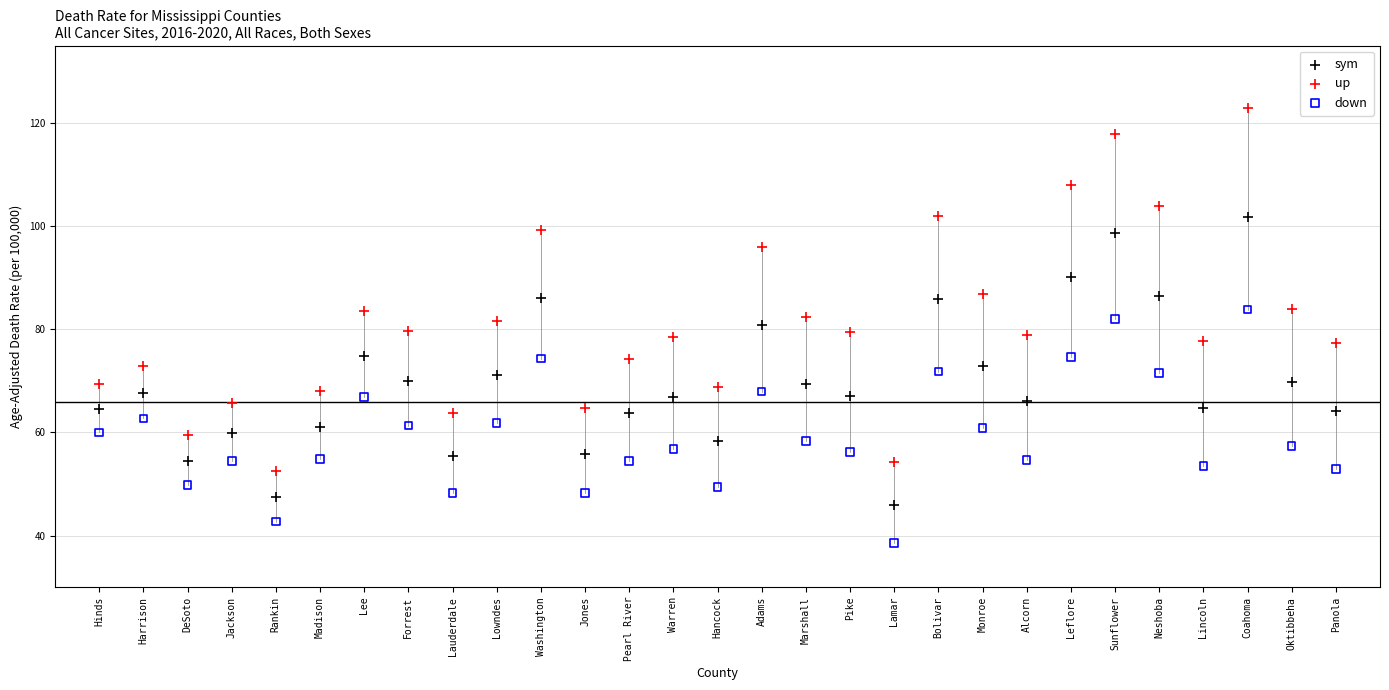

Across all data points, what is the range of Y values (max minus min)?

84.2